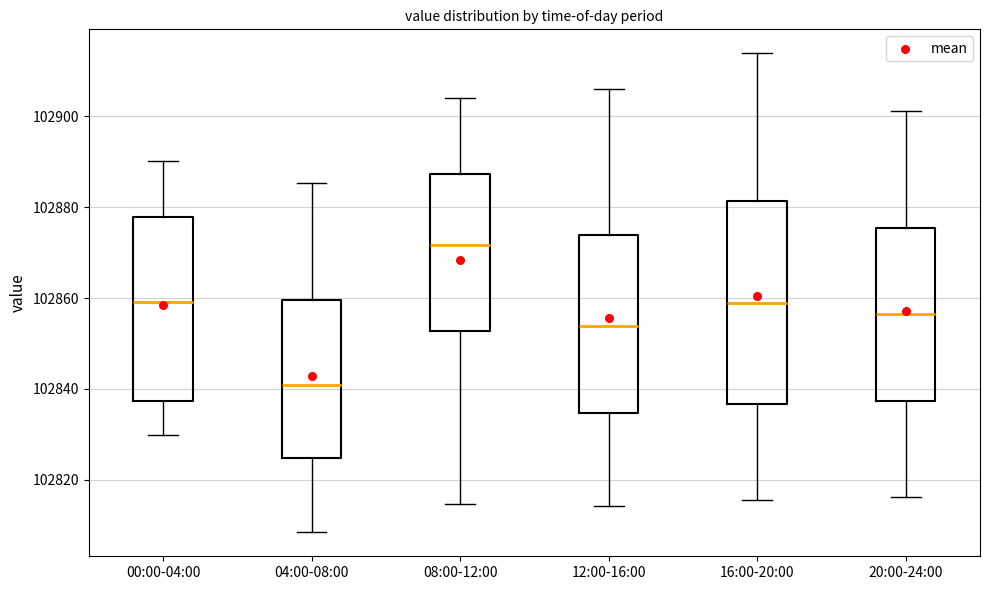

Reading left to right, read every box against the y-axis: the position of its median line, the range the box covers, and the ends of its whiskers. The values are not printed on the chart, so give them approximately, as read against the axis.

00:00-04:00: median 102860, box 102838 to 102878, whiskers 102830 to 102890
04:00-08:00: median 102840, box 102824 to 102860, whiskers 102808 to 102886
08:00-12:00: median 102872, box 102852 to 102888, whiskers 102814 to 102904
12:00-16:00: median 102854, box 102834 to 102874, whiskers 102814 to 102906
16:00-20:00: median 102858, box 102836 to 102882, whiskers 102816 to 102914
20:00-24:00: median 102856, box 102838 to 102876, whiskers 102816 to 102902